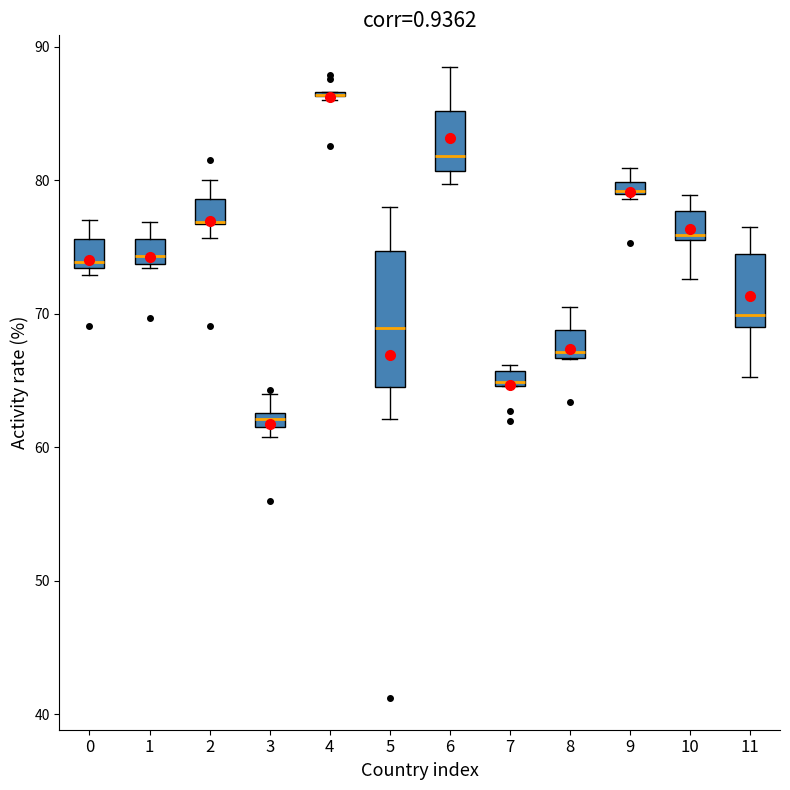

Where does the median line of the box at x = 5 sit on the y-axis? The values are not printed on the chart, so give them approximately, as read against the axis.

69